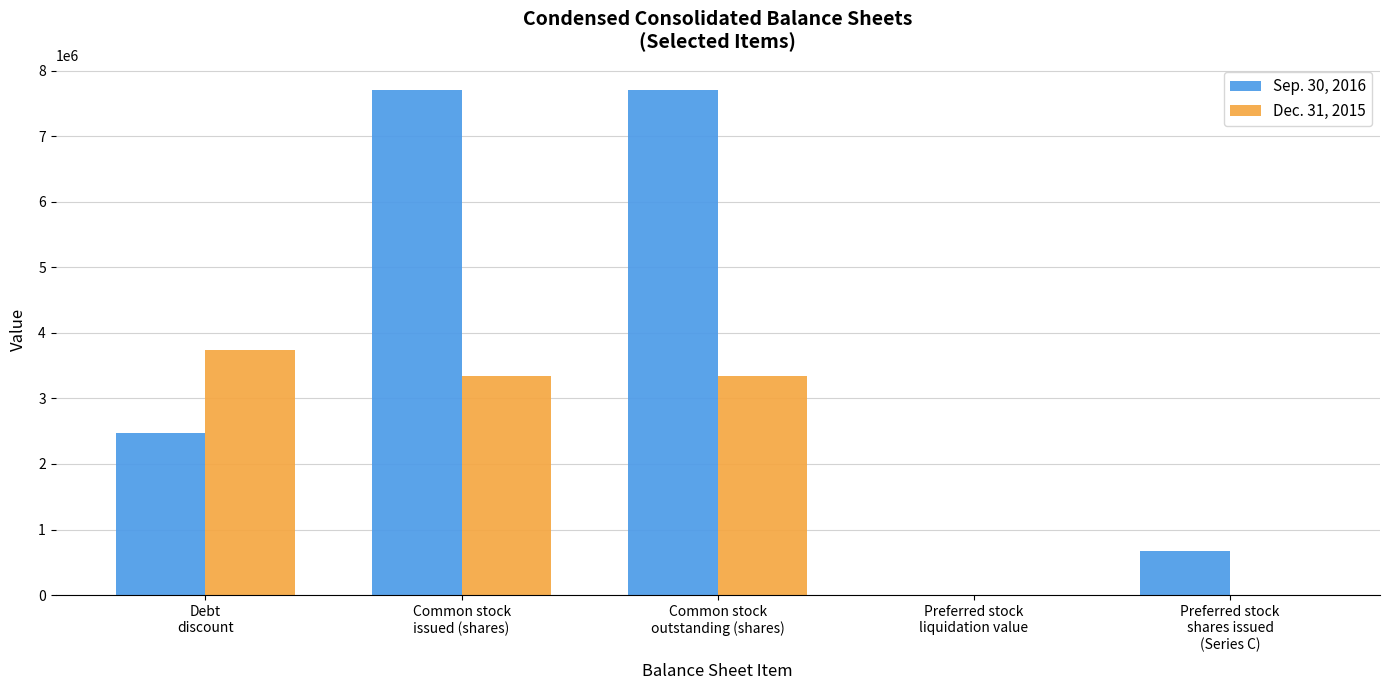

Reading left to right, what are all the values shown in this chart?

Sep. 30, 2016: 2472294	7706272	7706272	680	680000
Dec. 31, 2015: 3744941	3342391	3342391	0	0